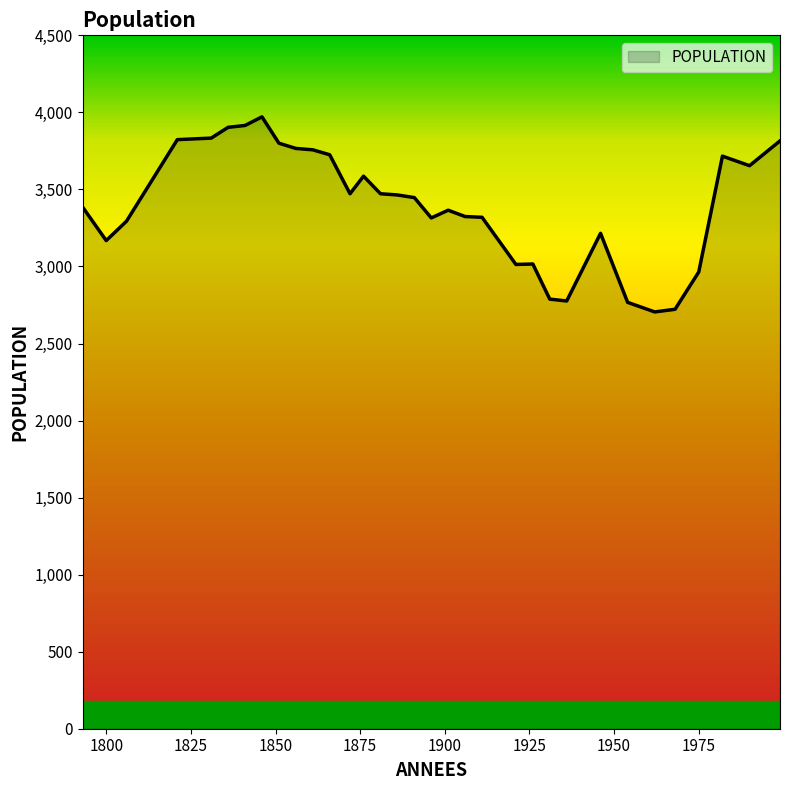

What is the smallest value displayed?

2705